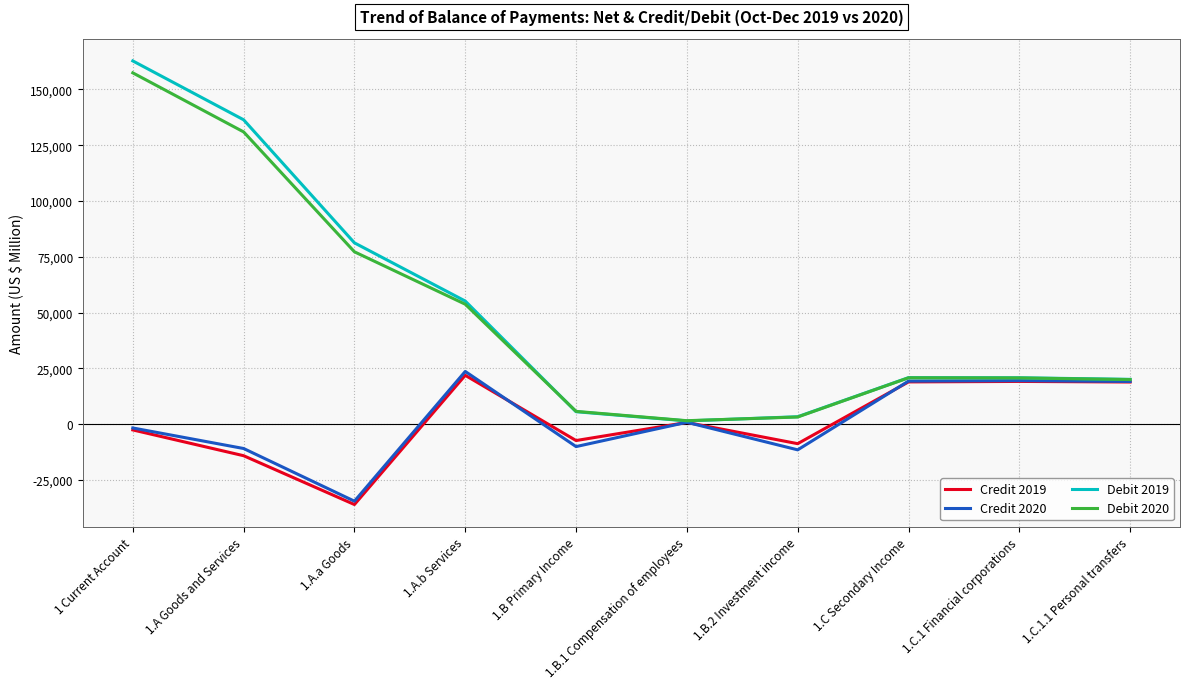

What position from the left is 1.B Primary Income?

5